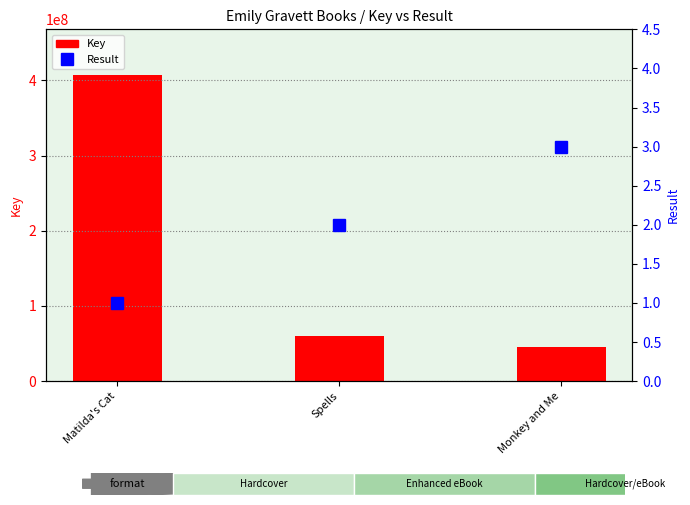

How many categories are shown in the chart?

3